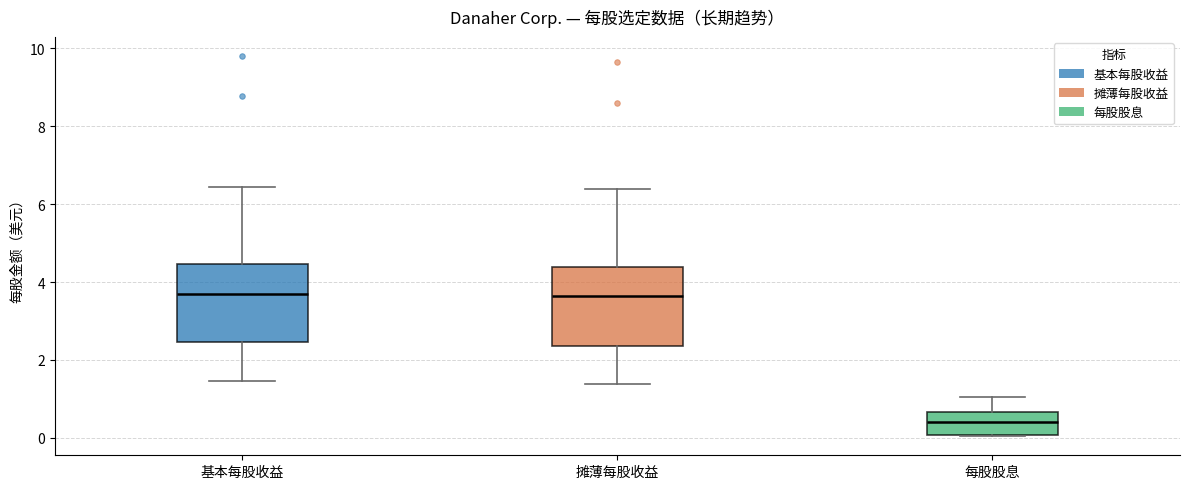

Reading left to right, transcribe this box plot: for each box, give where its median line is, the range the box spans, and where its two whiskers end, as read against the y-axis. The values are not printed on the chart, so give them approximately, as read against the axis.

基本每股收益: median 3.6, box 2.4 to 4.4, whiskers 1.4 to 6.4
摊薄每股收益: median 3.6, box 2.4 to 4.4, whiskers 1.4 to 6.4
每股股息: median 0.4, box 0.0 to 0.6, whiskers 0.0 to 1.0